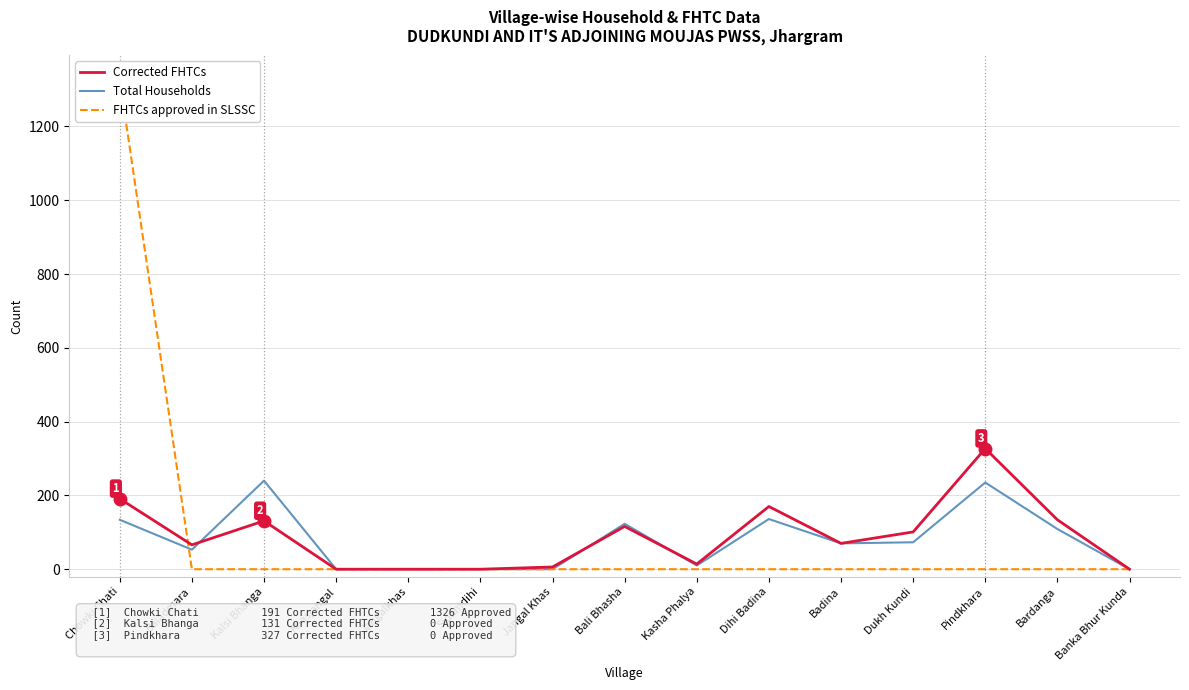

Between which two adjacent categories do Corrected FHTCs and Total Households first intersect?

Baladmara and Kalsi Bhanga